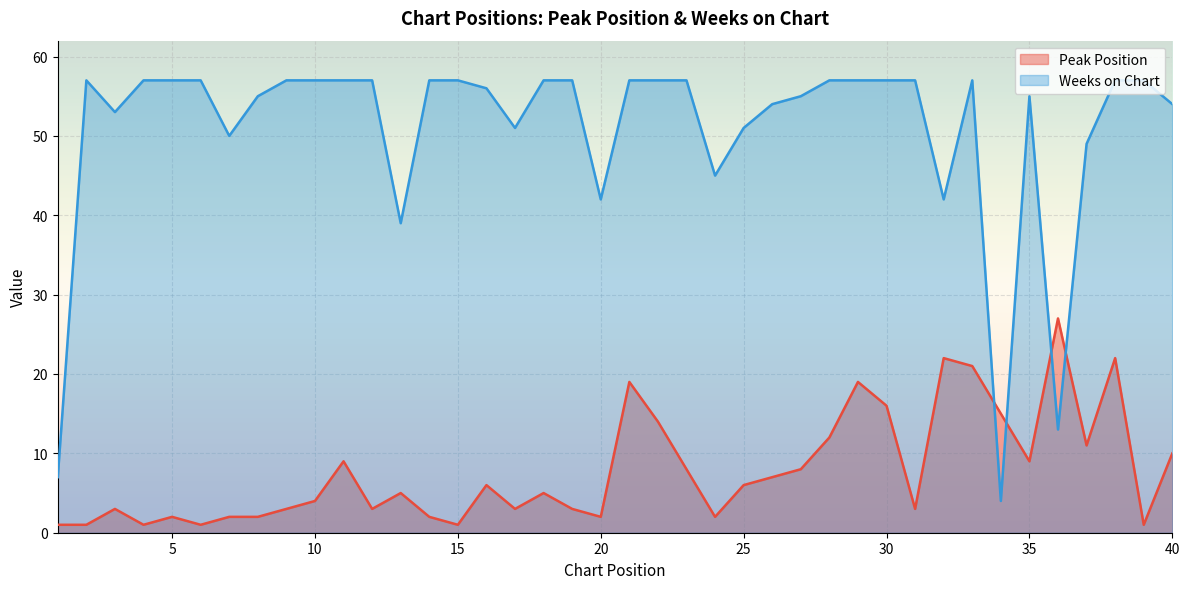

How many interior local peaks does the Peak Position series have?

11